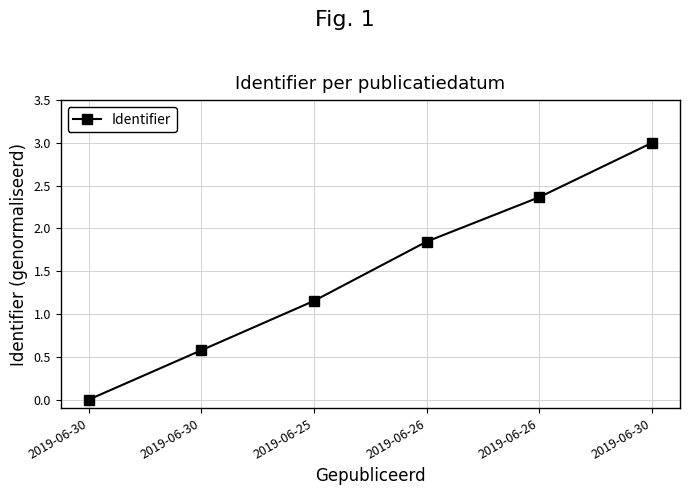

What is the label of the 3rd point from the left?

2019-06-25